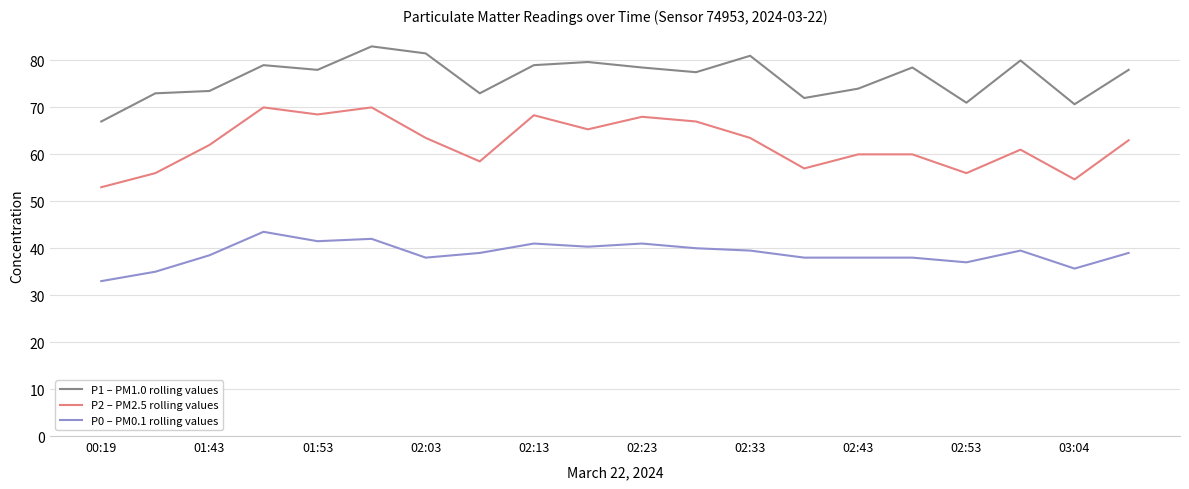

Which series has the widest spread of values?

P2 – PM2.5 rolling values